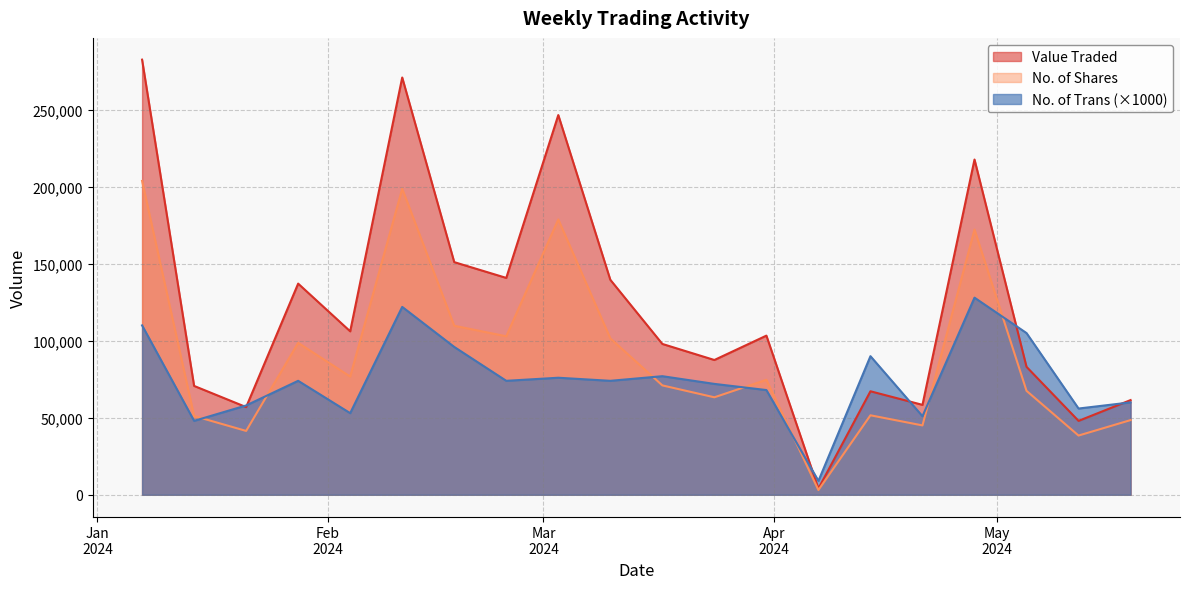

True or false: No. of Shares has a value of 51609 at 14/04/2024.

True